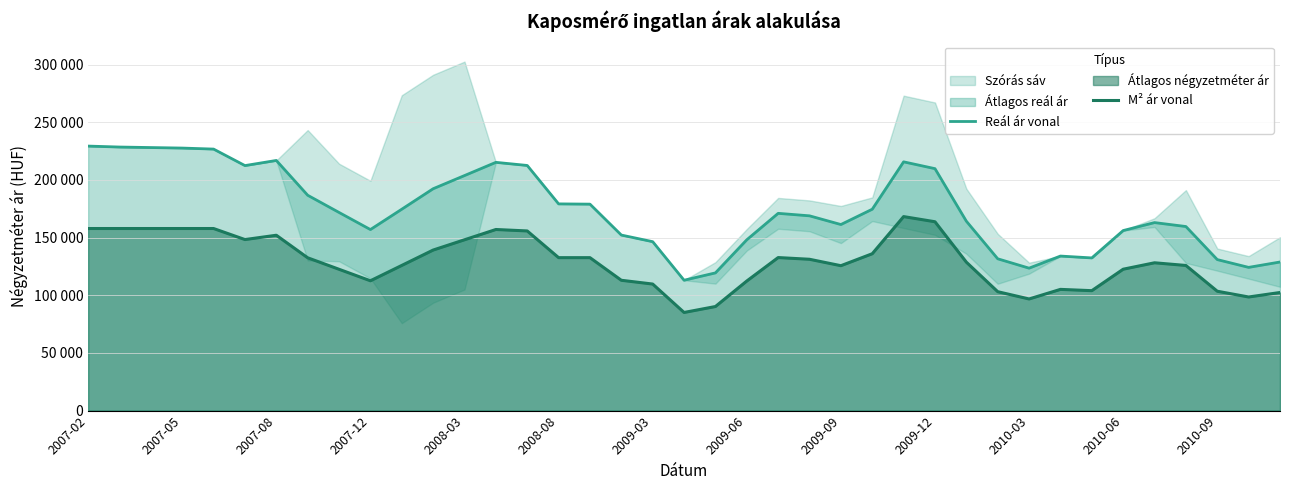

Reading right to left, what are all the values shown in this chart?

Reál ár vonal: 128853	124198	130945	159623	163033	156125	132394	134011	123515	131647	164244	209803	215713	174625	161352	168895	171060	148125	119419	113048	146484	152224	179034	179253	212571	215277	203817	192389	174635	156995	171819	186746	216918	212466	226771	227658	228103	228551	229377
M² ár vonal: 102413	98516	103513	125859	128179	122607	104000	105119	96802	103116	128723	163765	168232	136030	125654	131223	132712	112374	90246	85099	109739	113007	132627	132627	155789	157043	148130	139216	125895	112575	122545	132516	152063	148318	157894	157894	157894	157894	157894